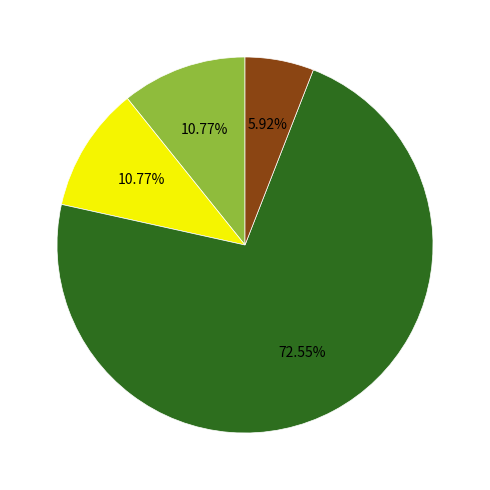

Does any single category account for the majority?

Yes